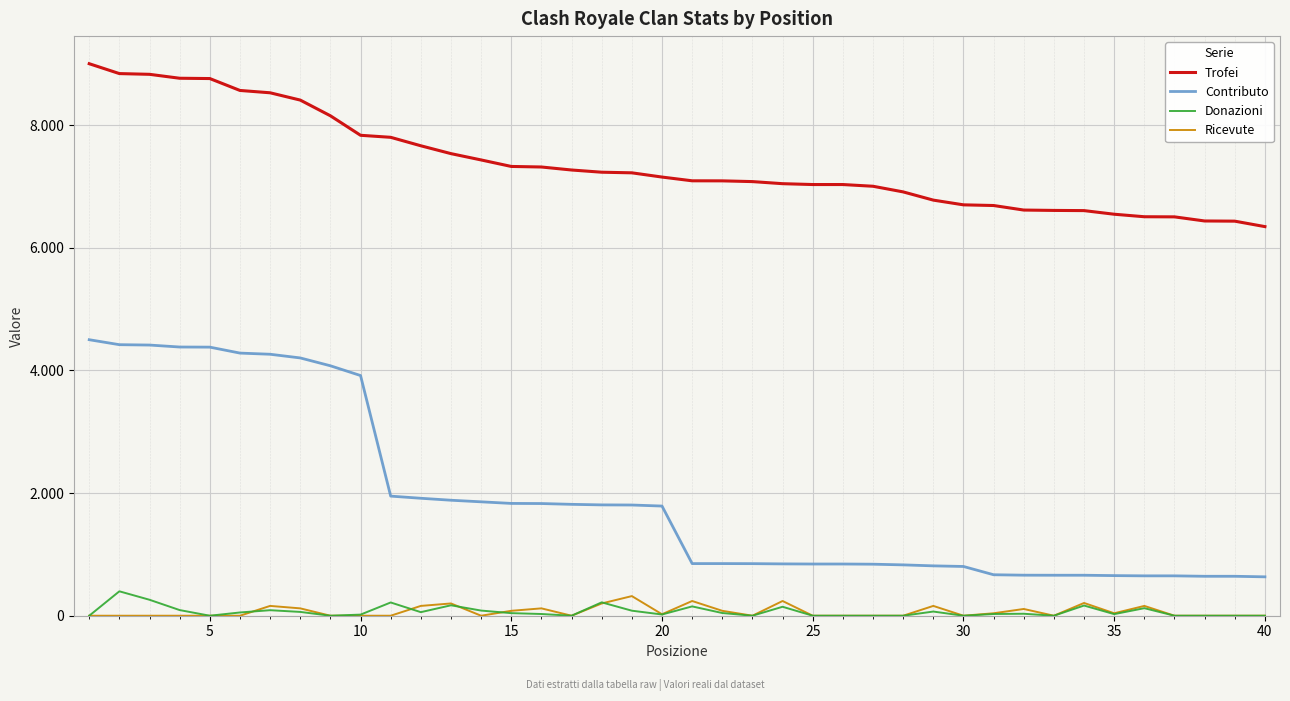

What are all the series names shown in the legend?

Trofei, Contributo, Donazioni, Ricevute